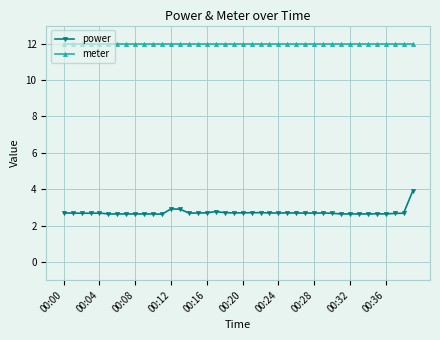

What is the smallest value displayed?

2.6